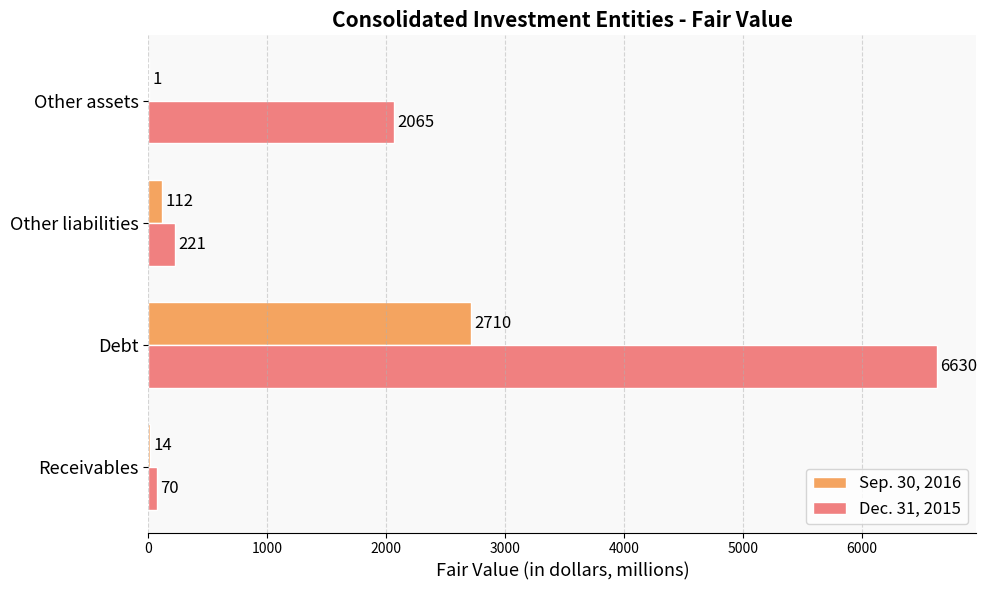

Which series has the largest range (max minus min)?

Dec. 31, 2015